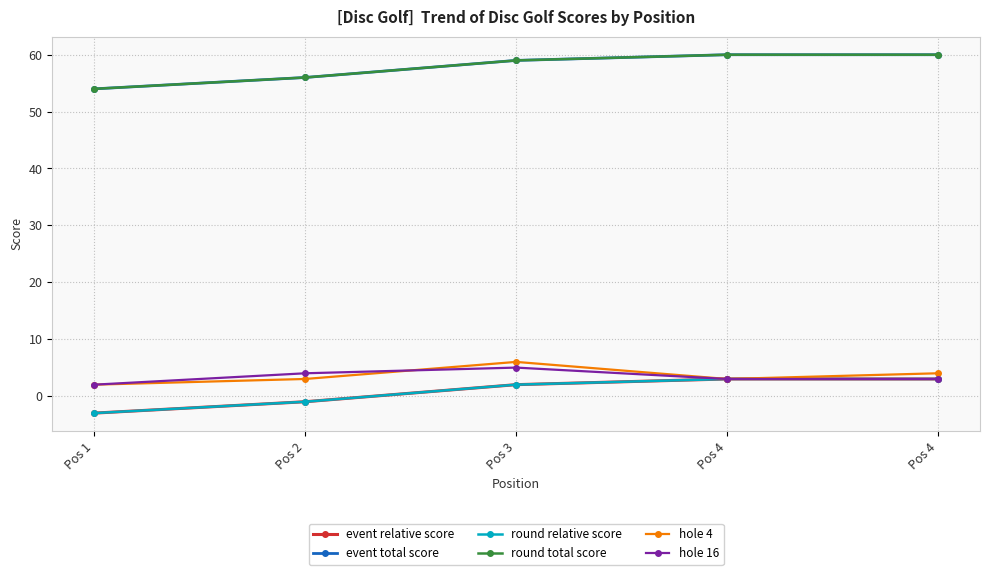

True or false: event total score has more than 2 points higher than both neighbors.

False